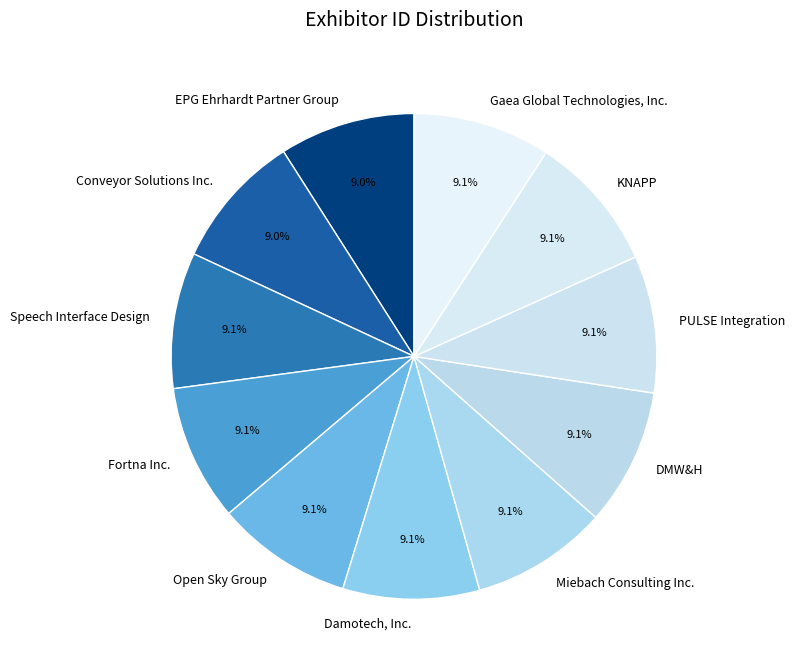

Is the sum of DMW&H and Open Sky Group greater than half?

No